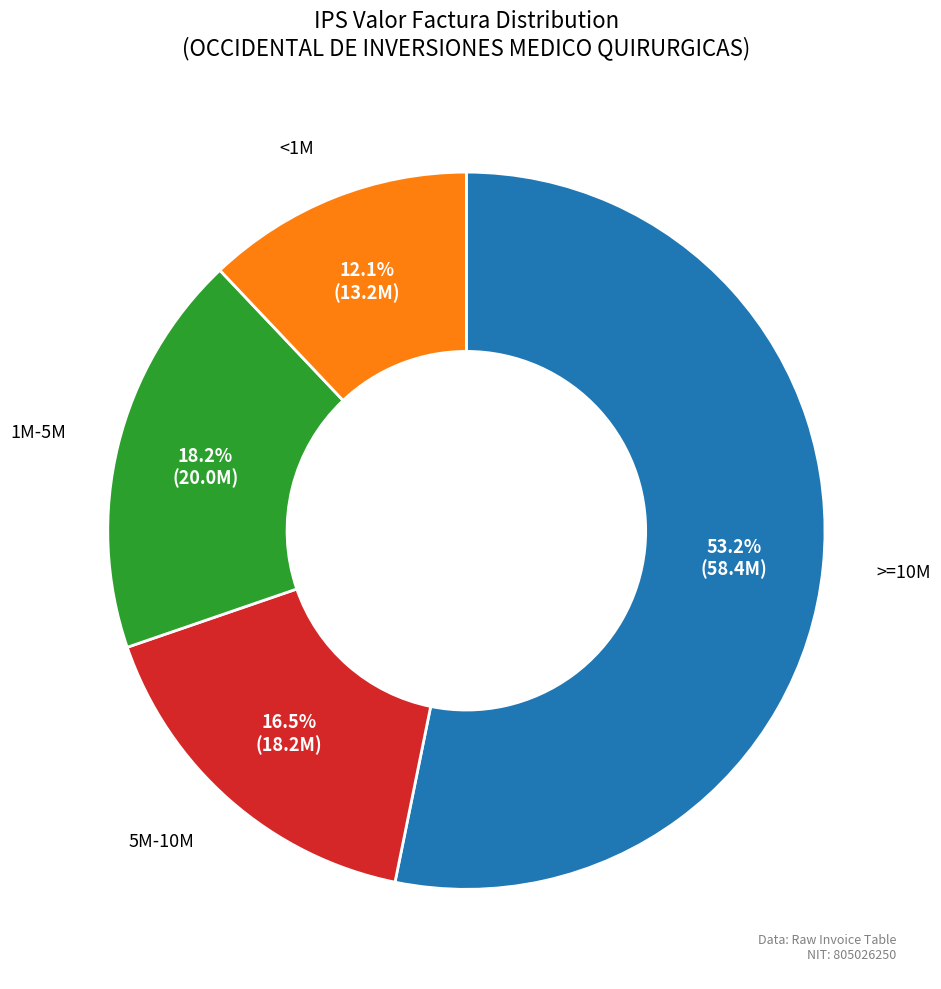

How many segments does this pie chart have?

4